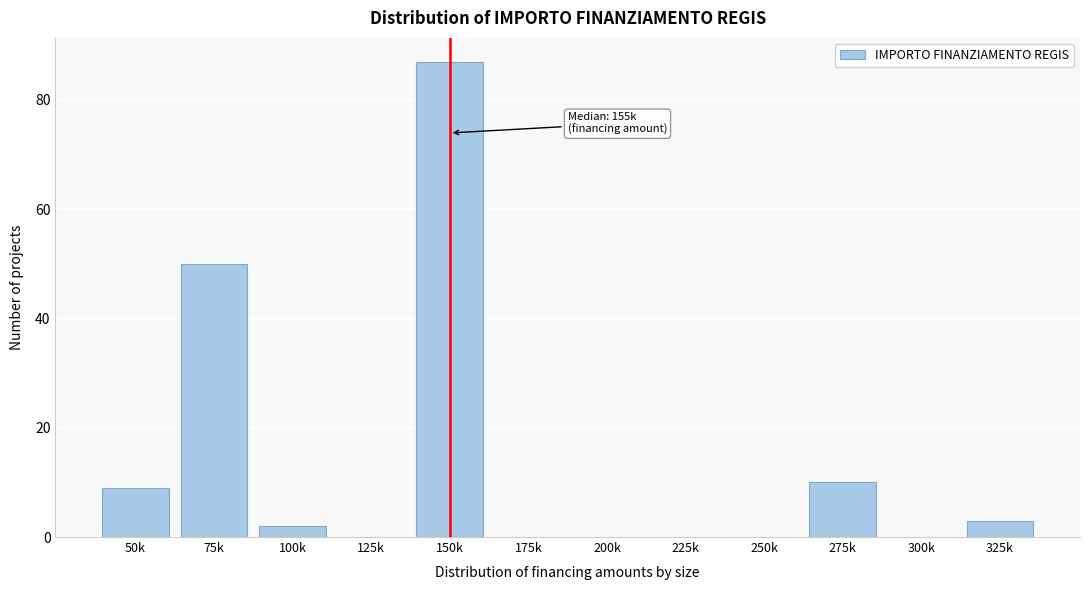

Reading left to right, transcribe all the data shown in this chart.

50k=9	75k=50	100k=2	125k=0	150k=87	175k=0	200k=0	225k=0	250k=0	275k=10	300k=0	325k=3